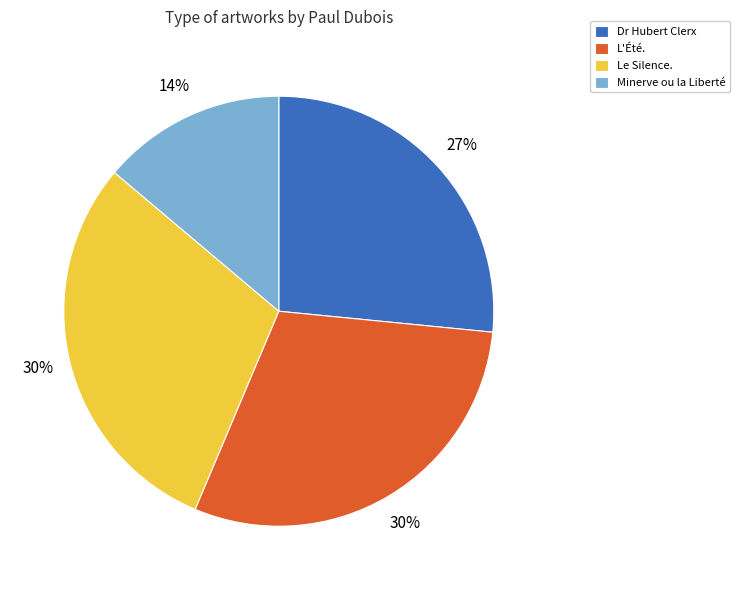

To the nearest percent, what is the difference between the largest and smallest slice percentages?

16%